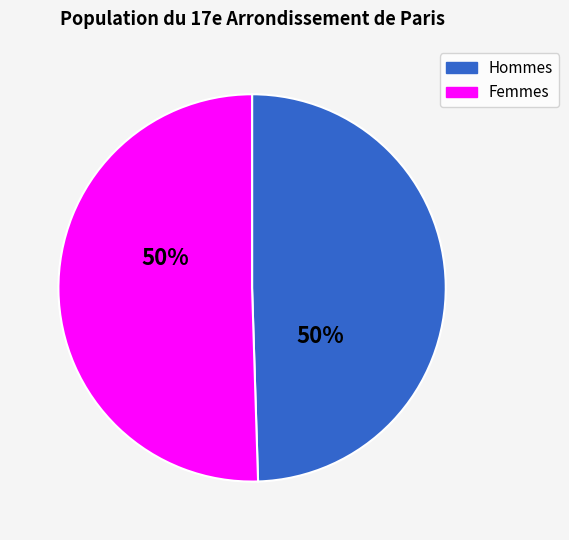

What percentage is the Femmes slice, to the nearest percent?

50%